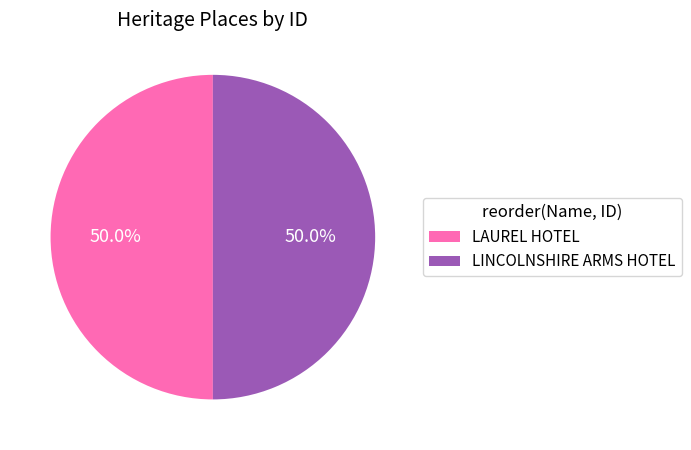

What portion of the pie excludes LINCOLNSHIRE ARMS HOTEL?

50.0%